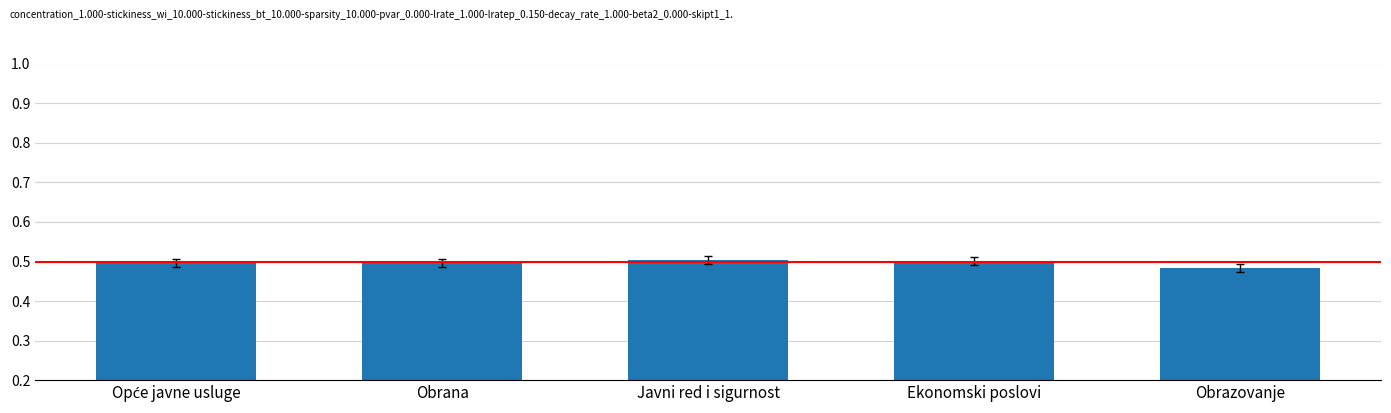

What is the sum of all values?

2.5